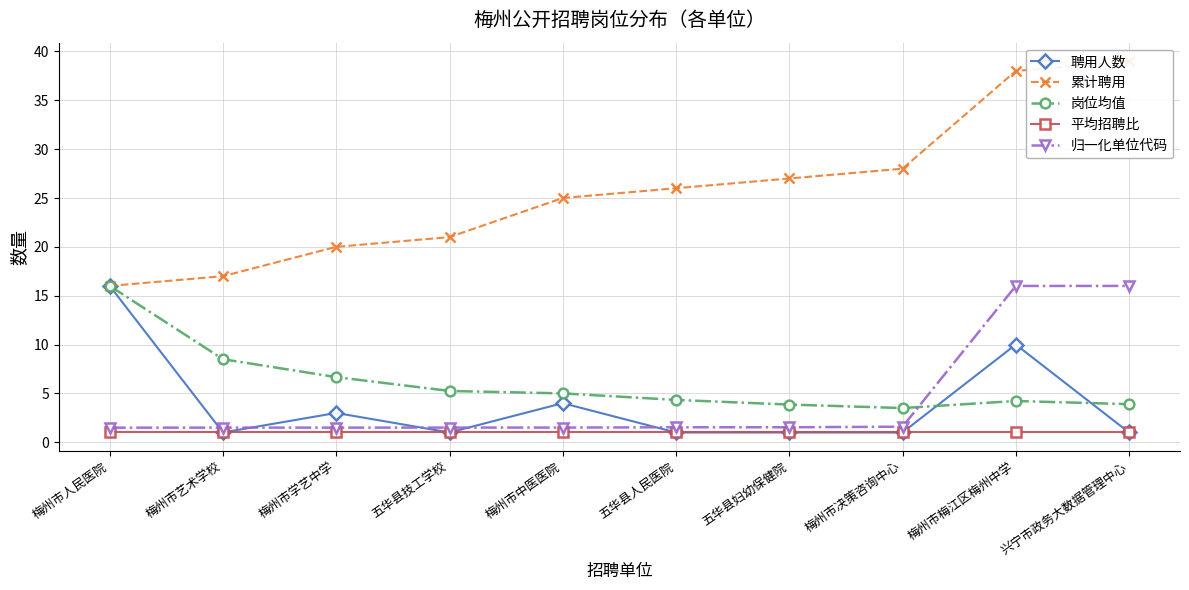

What is the minimum value for 聘用人数?

1.0